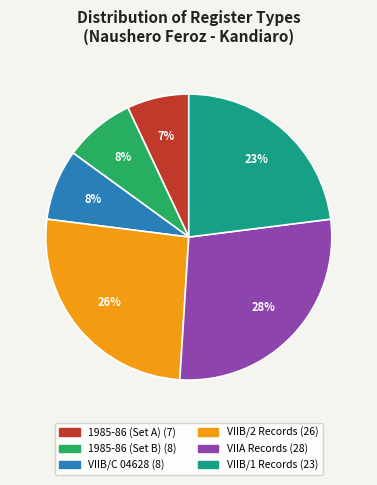

To the nearest percent, what is the average slice percentage?

17%